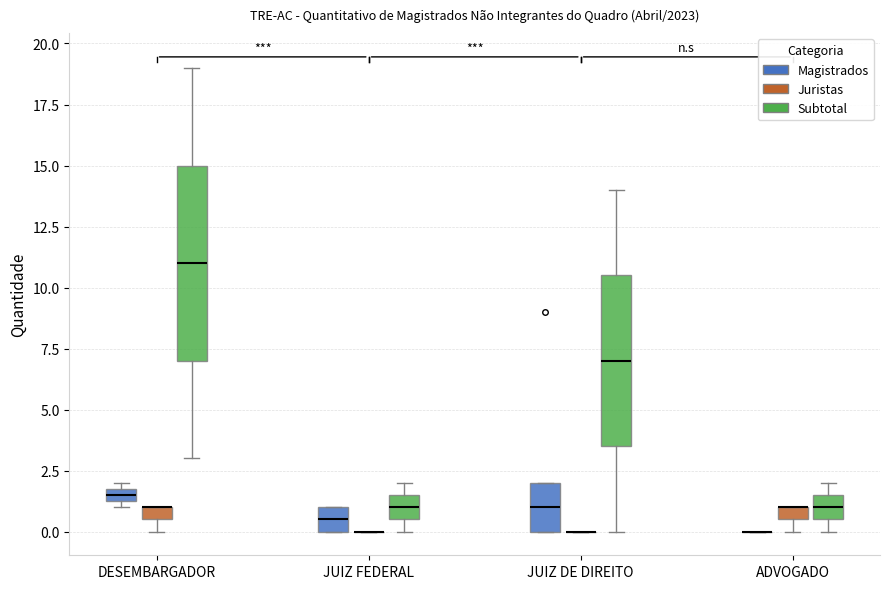

Comparing the boxes themselves (not the whiskers), which one is the tallest?

DESEMBARGADOR (Subtotal)